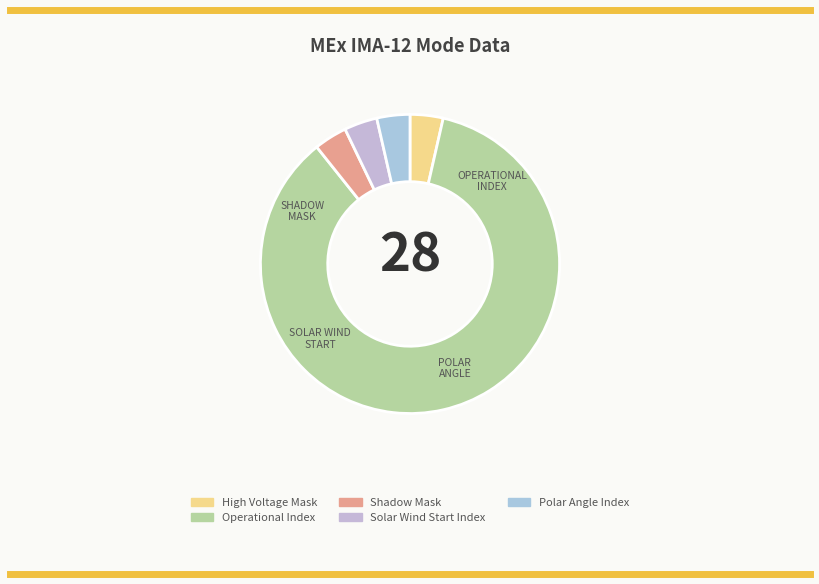

How many slices are in this pie chart?

5